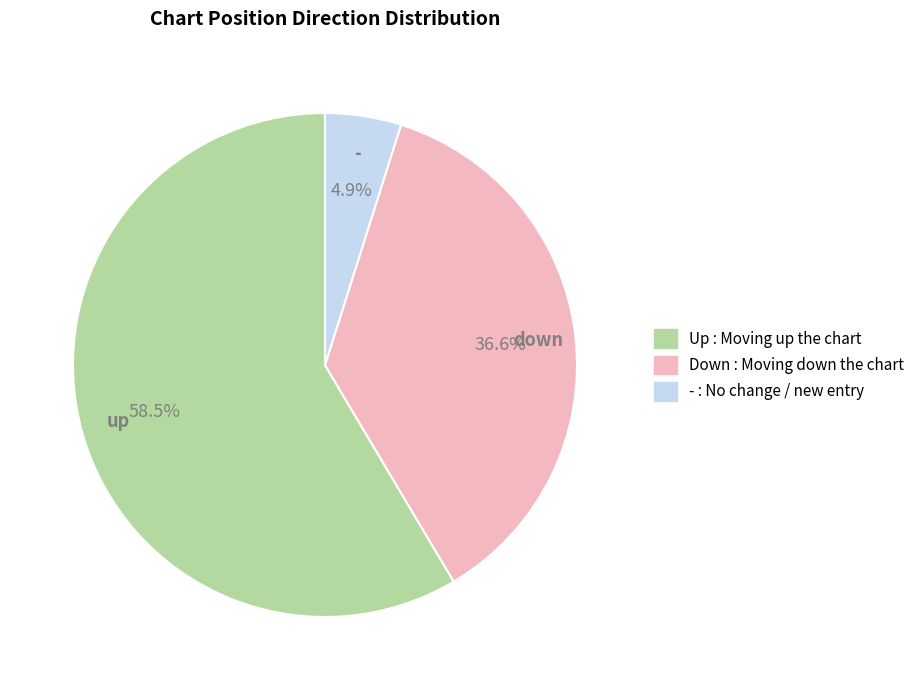

Is there a majority slice in this chart?

Yes